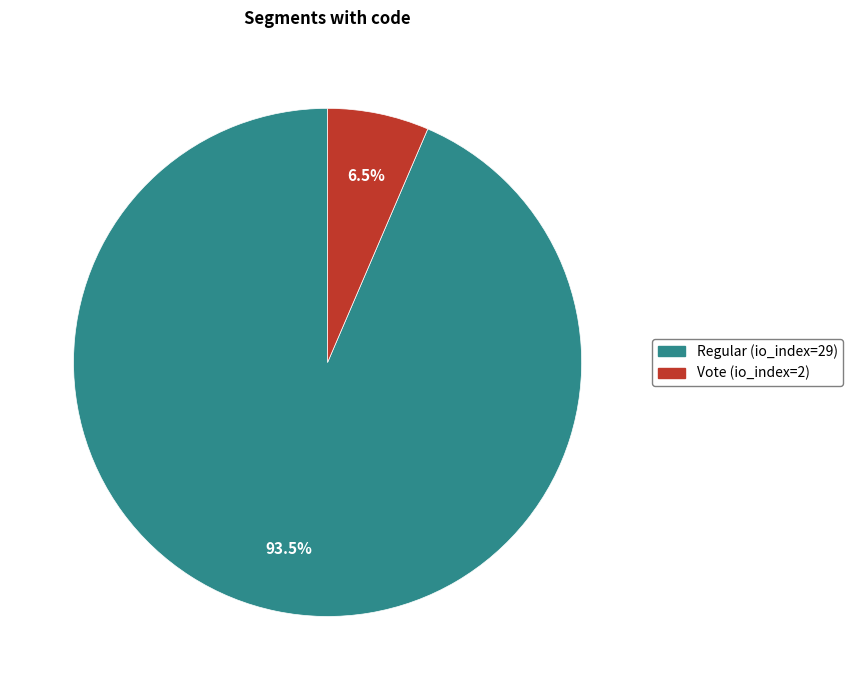

Count the number of slices in the pie.

2